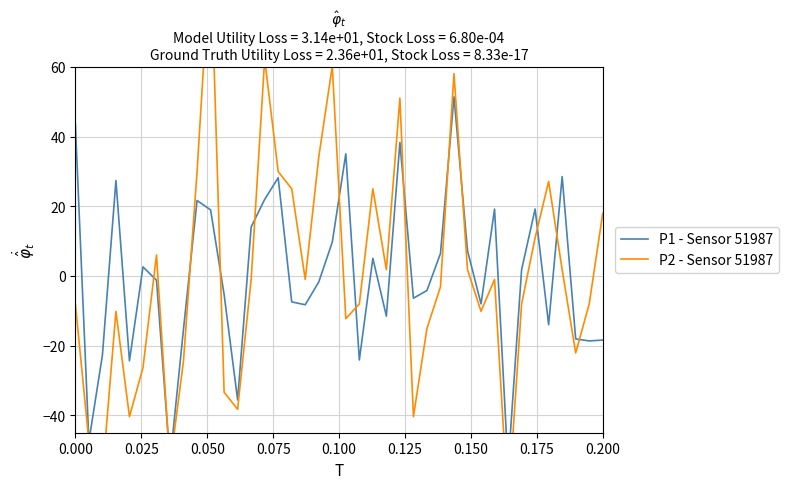

Reading left to right, extract all data points from this chart.

P1 - Sensor 51987: 43.7	-47.5	-22.7	27.4	-24.4	2.6	-1.2	-53.2	-15.1	21.7	19.0	-5.3	-35.6	14.1	22.0	28.2	-7.4	-8.3	-1.7	9.7	35.1	-24.1	5.1	-11.5	38.3	-6.4	-4.2	6.5	51.4	7.3	-8.0	19.2	-54.9	1.8	19.2	-14.0	28.5	-18.1	-18.6	-18.4
P2 - Sensor 51987: -8.0	-47.4	-57.3	-10.1	-40.4	-26.3	6.0	-54.5	-24.2	29.9	93.3	-33.4	-38.3	-1.0	62.3	29.9	25.0	-1.0	34.2	60.2	-12.3	-8.0	25.0	1.8	51.1	-40.4	-15.1	-3.1	58.1	1.8	-10.1	-1.0	-66.4	-8.0	11.0	27.1	1.8	-22.1	-8.0	18.0